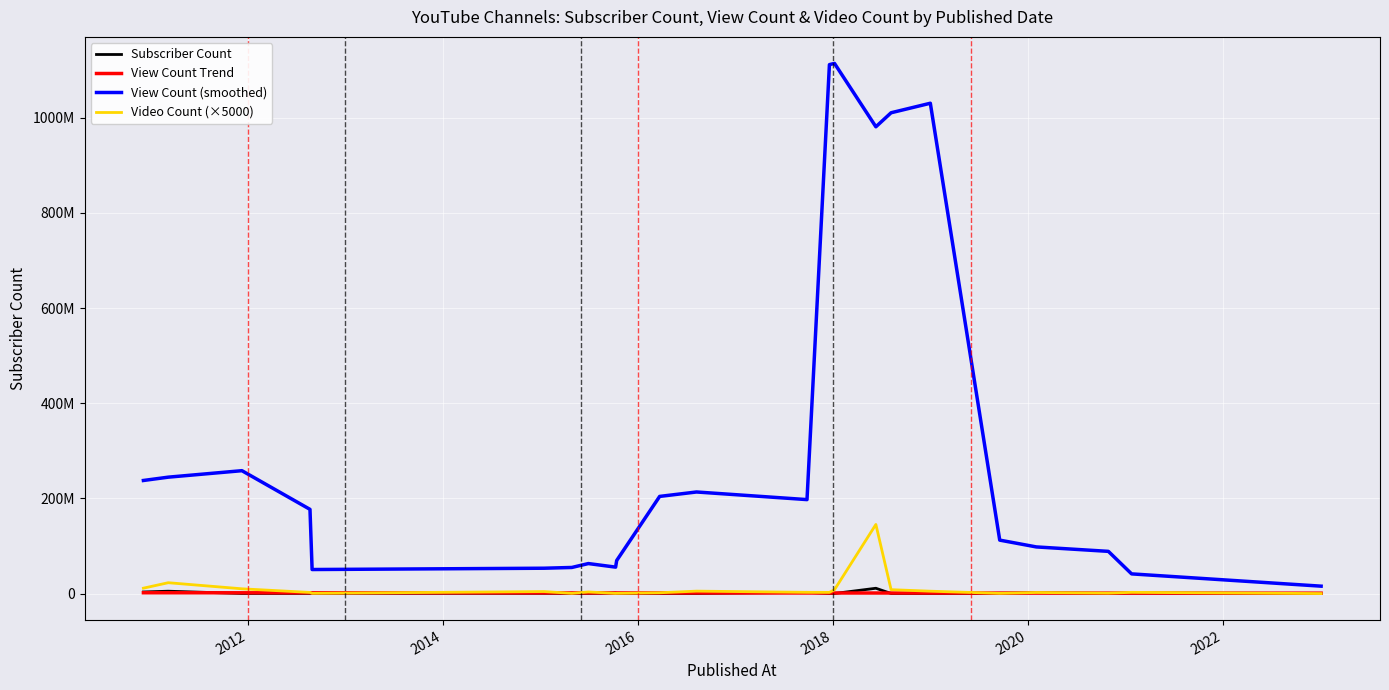

Reading right to left, what are all the values shown in this chart?

Subscriber Count: 397000	1240000	407000	1940000	668000	411000	413000	11400000	404000	542000	2760000	424000	473000	408000	1120000	652000	466000	724000	770000	595000	401000	5220000	3610000
View Count: 205000	2805000	1110000	2510000	665000	5225000	8430000	145405000	8370000	2740000	2855000	5360000	1930000	685000	640000	3645000	680000	4475000	760000	2650000	10270000	23050000	11580000